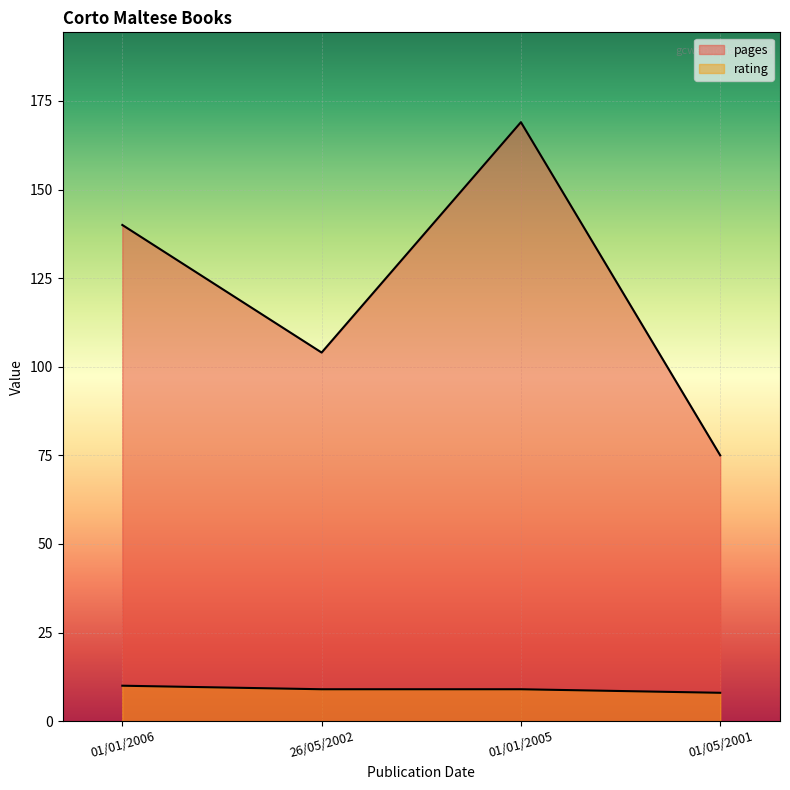

Reading right to left, list all the values displayed in this chart.

pages: 01/05/2001=75	01/01/2005=169	26/05/2002=104	01/01/2006=140
rating: 01/05/2001=8	01/01/2005=9	26/05/2002=9	01/01/2006=10